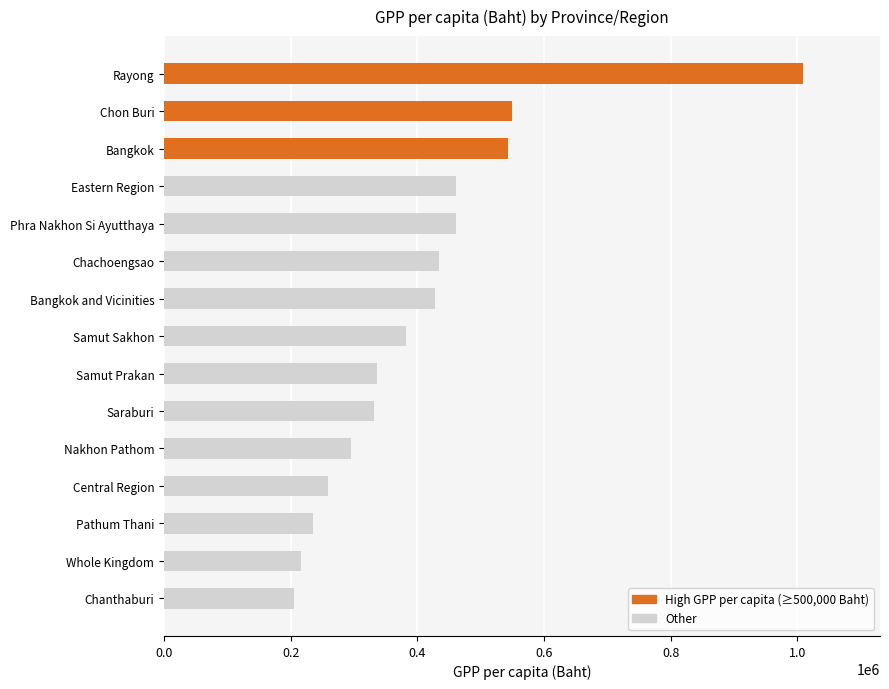

The value at Bangkok is 255810. True or false?

False